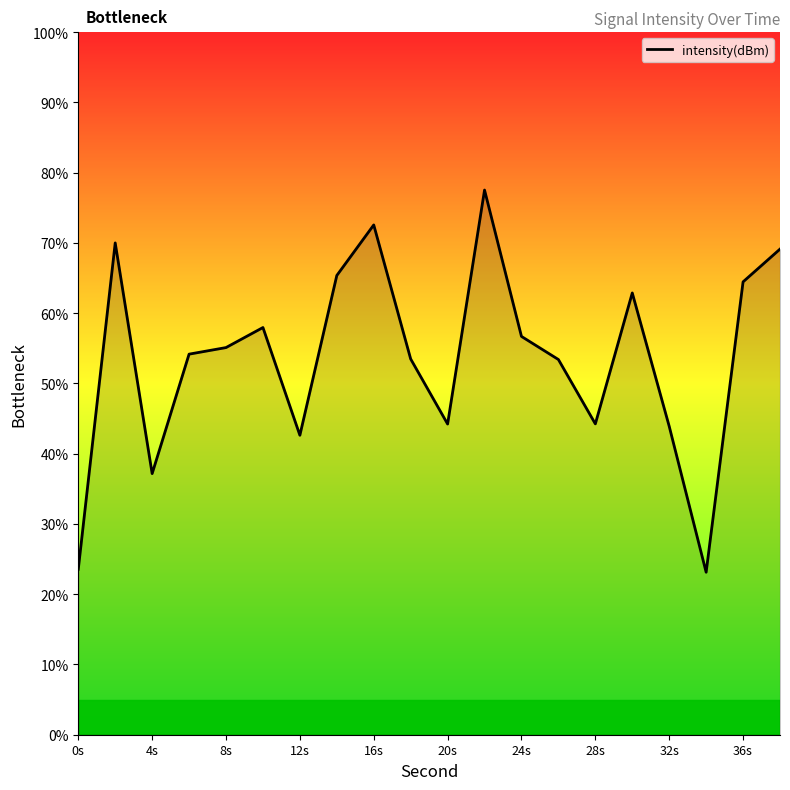

Does the chart have visible grid lines?

No